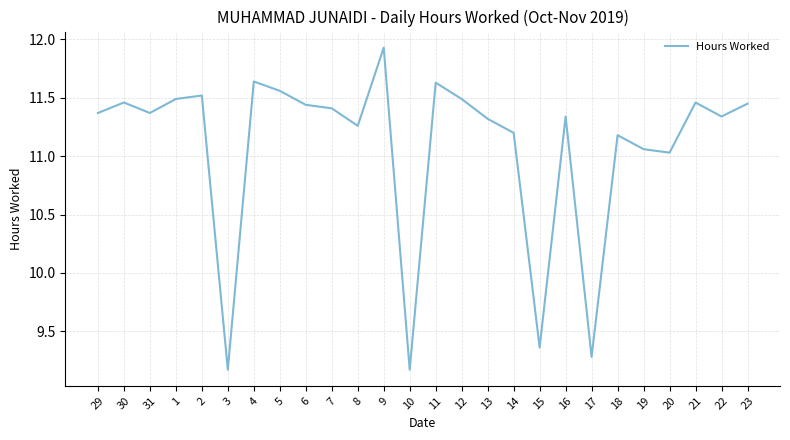

Where is the data nearest to the value 10?

15